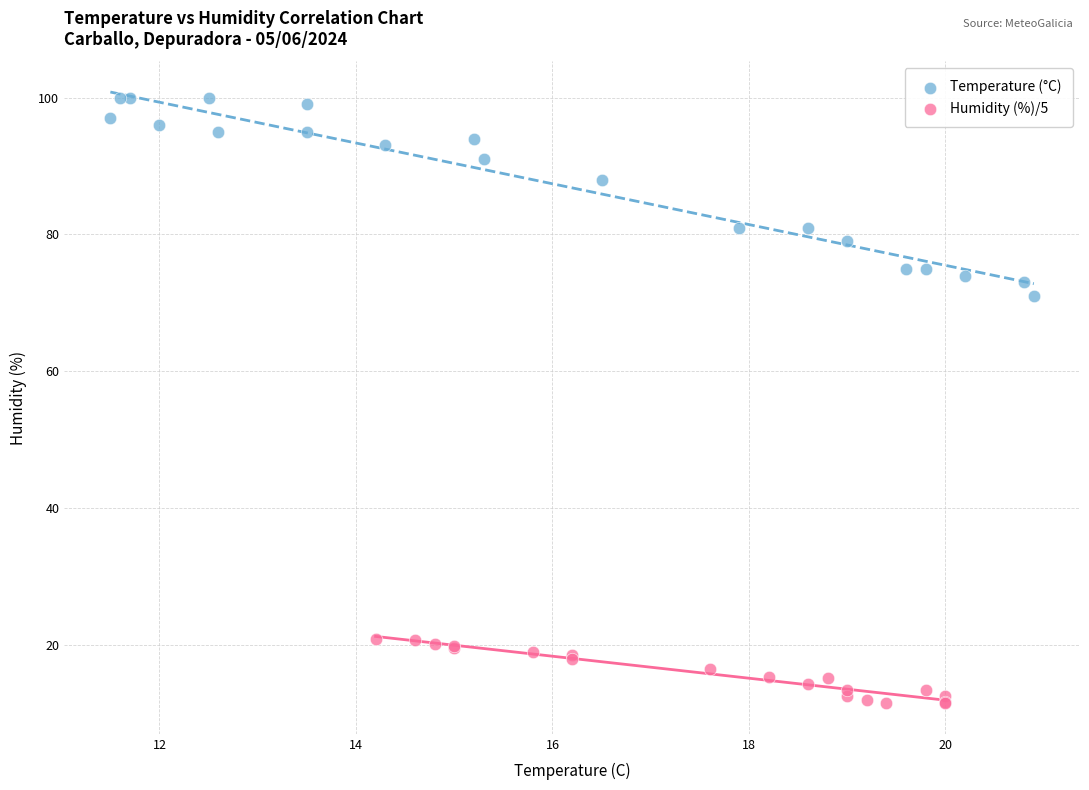

Which series reaches the minimum Y coordinate?

Humidity (%)/5